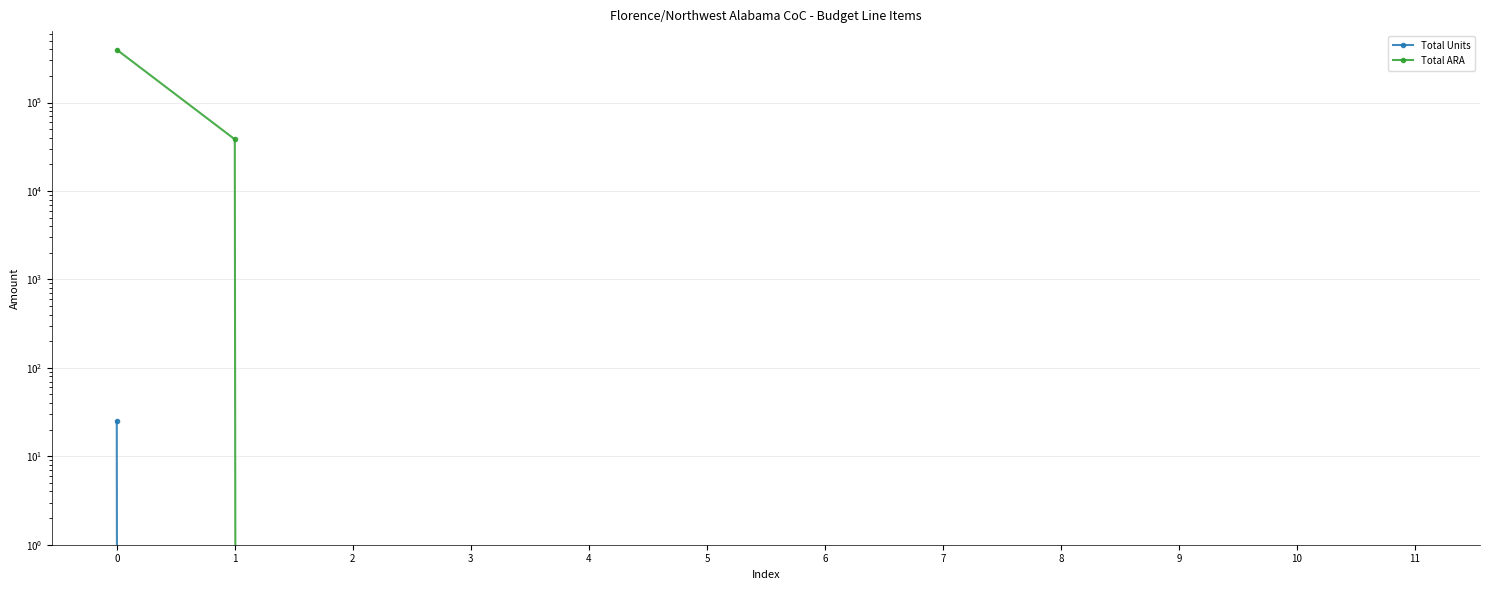

Is it true that Total ARA equals 395955 at 0?

True